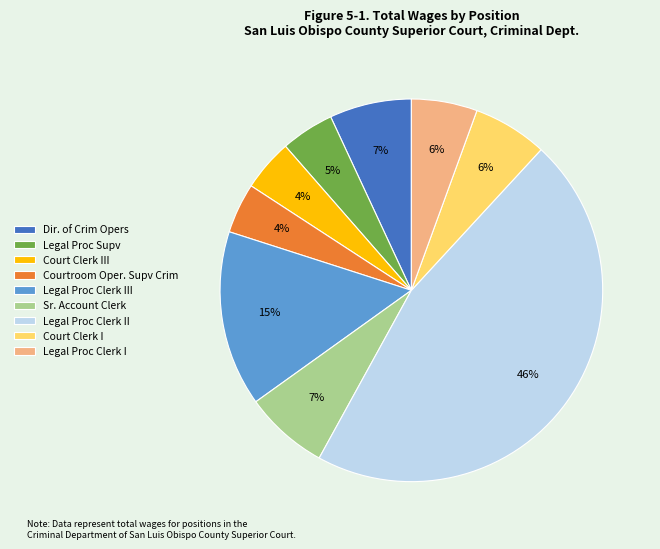

True or false: Dir. of Crim Opers accounts for 1% of the total.

False